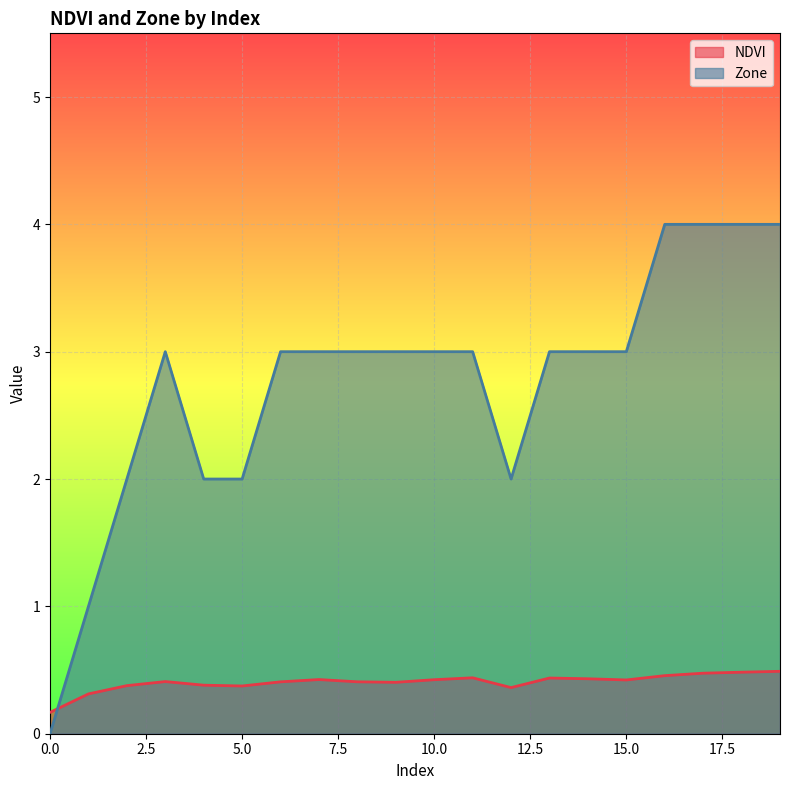

How many times do NDVI and Zone cross each other?

1